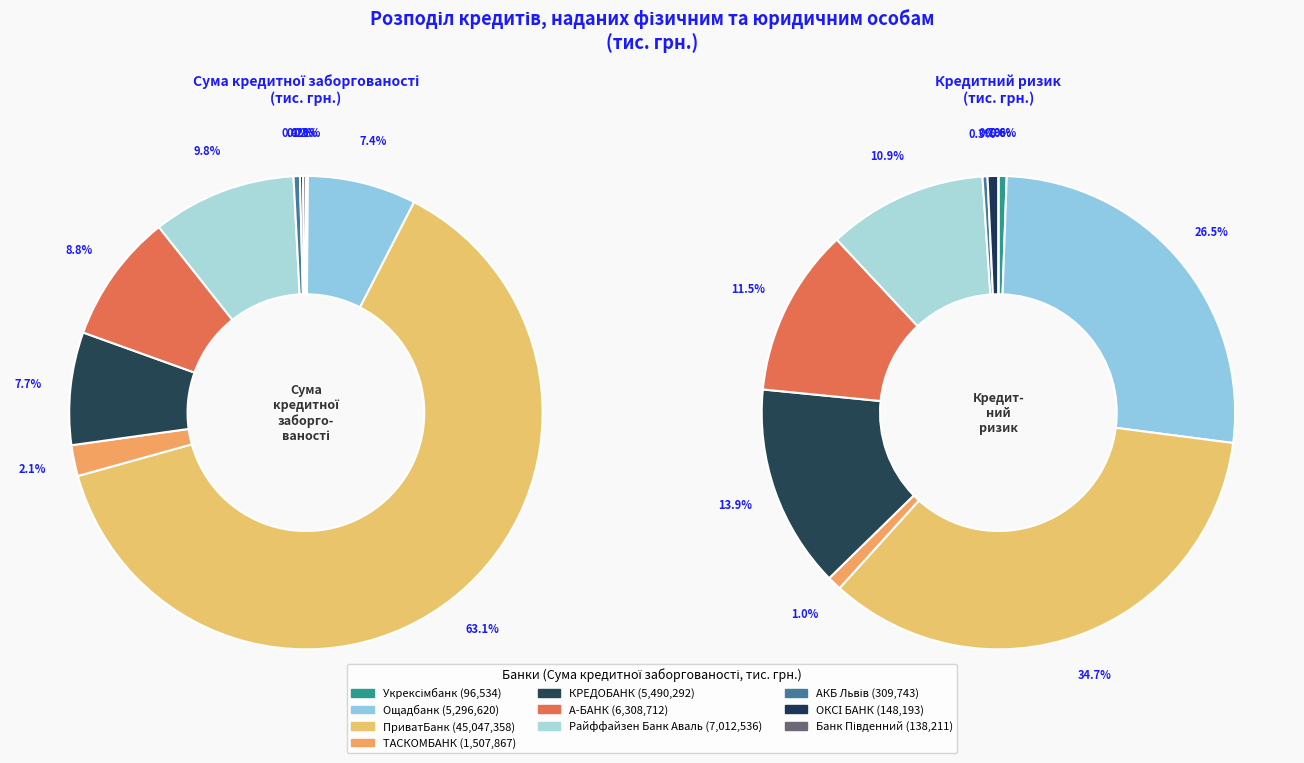

How many slices are in this pie chart?

10